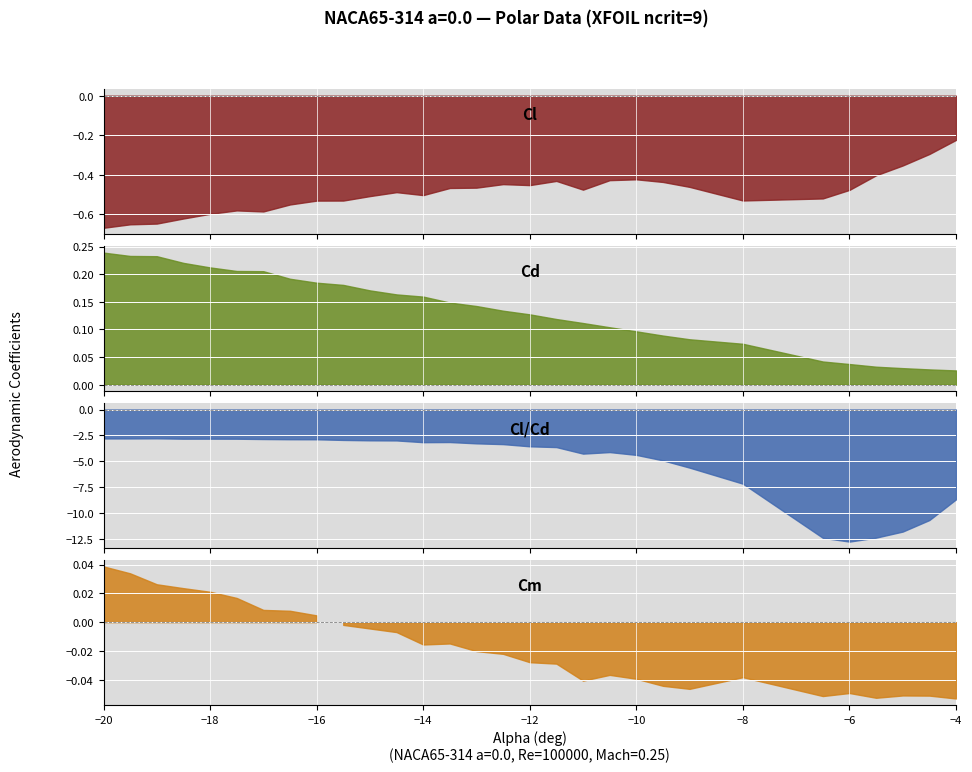

What is the maximum value shown in the chart?

0.2